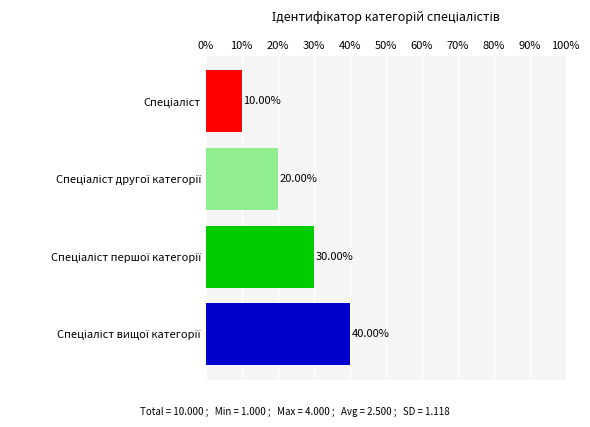

What is the average value?

25